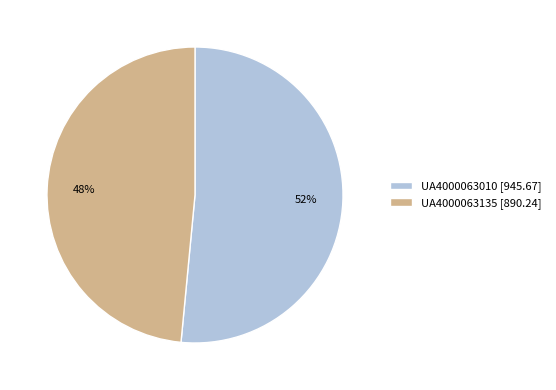

Does UA4000063135 represent more than half of the total?

No